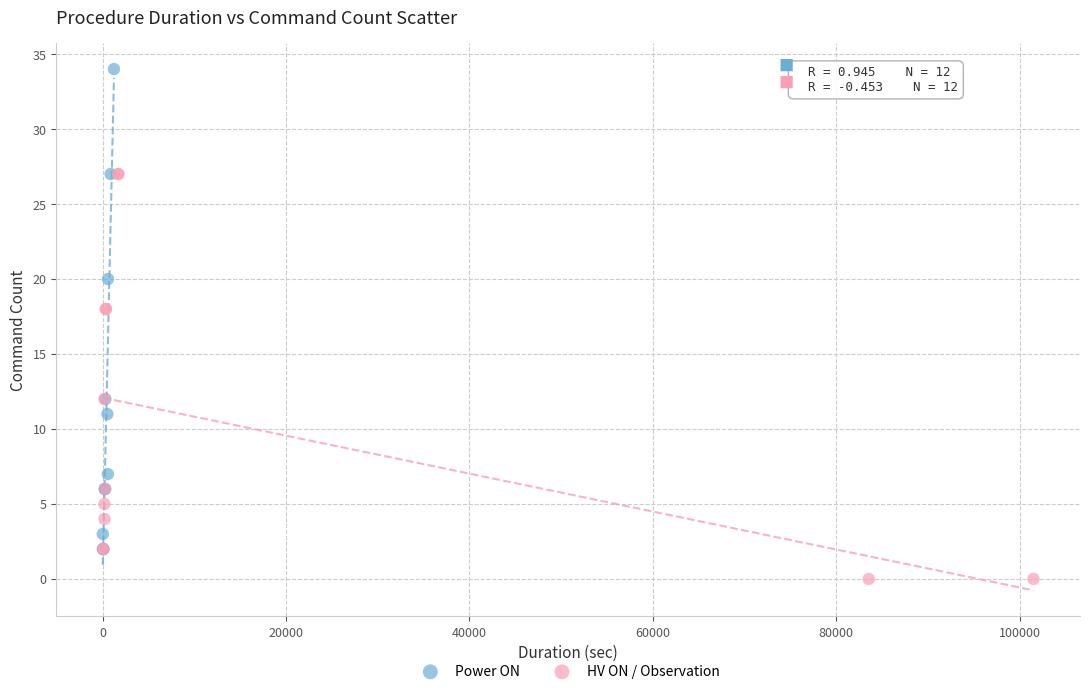

What are all the series names shown in the legend?

Power ON, HV ON / Observation